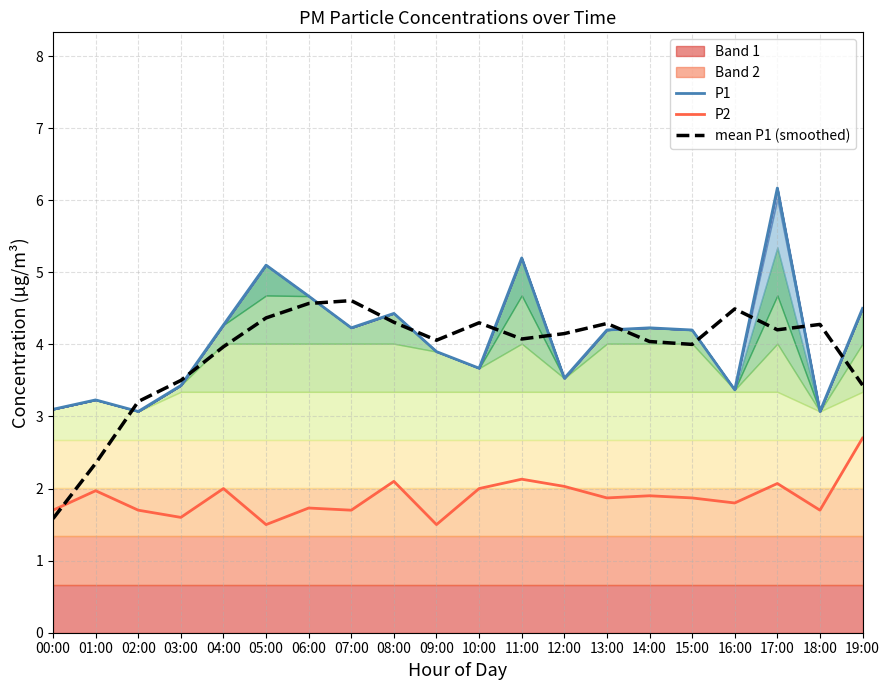

Reading left to right, list all the values displayed in this chart.

P1: 3.1	3.2	3.1	3.4	4.3	5.1	4.7	4.2	4.4	3.9	3.7	5.2	3.5	4.2	4.2	4.2	3.4	6.2	3.1	4.5
P2: 1.7	2.0	1.7	1.6	2.0	1.5	1.7	1.7	2.1	1.5	2.0	2.1	2.0	1.9	1.9	1.9	1.8	2.1	1.7	2.7
mean P1 (smoothed): 1.6	2.4	3.2	3.5	4.0	4.4	4.6	4.6	4.3	4.1	4.3	4.1	4.2	4.3	4.0	4.0	4.5	4.2	4.3	3.4